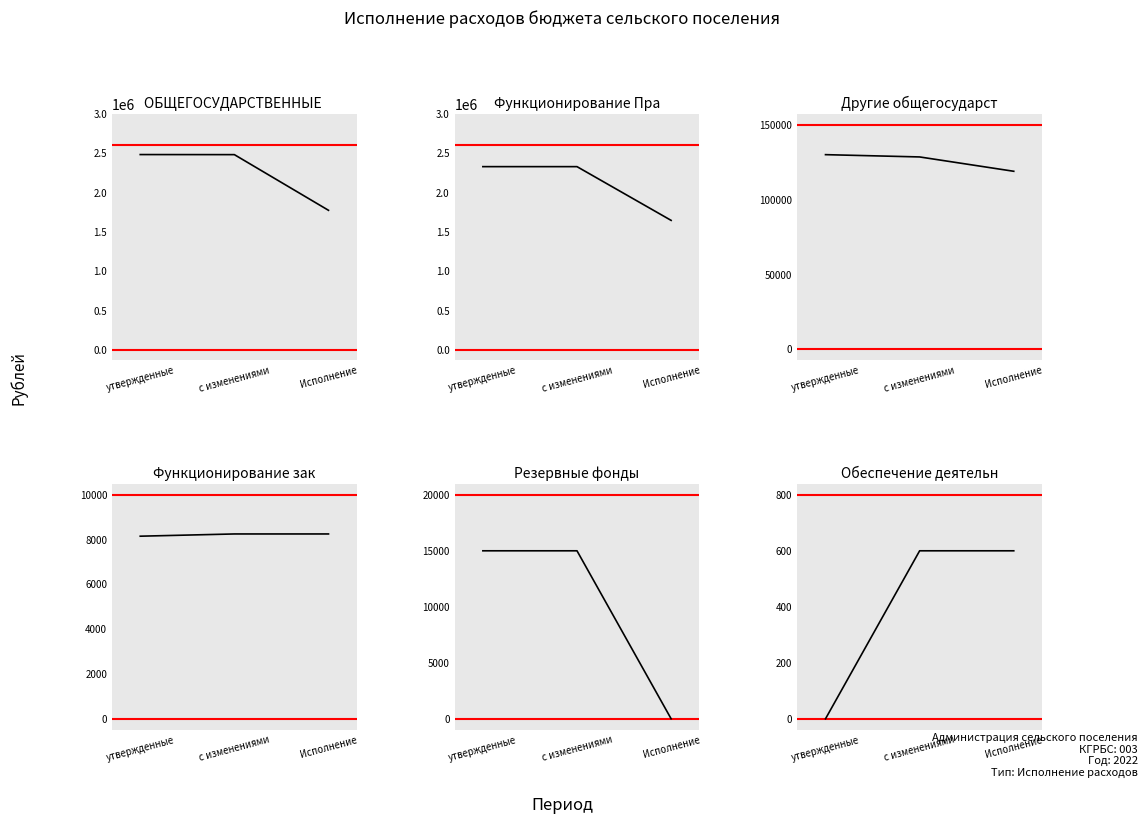

Which category has the highest value across all series?

утвержденные